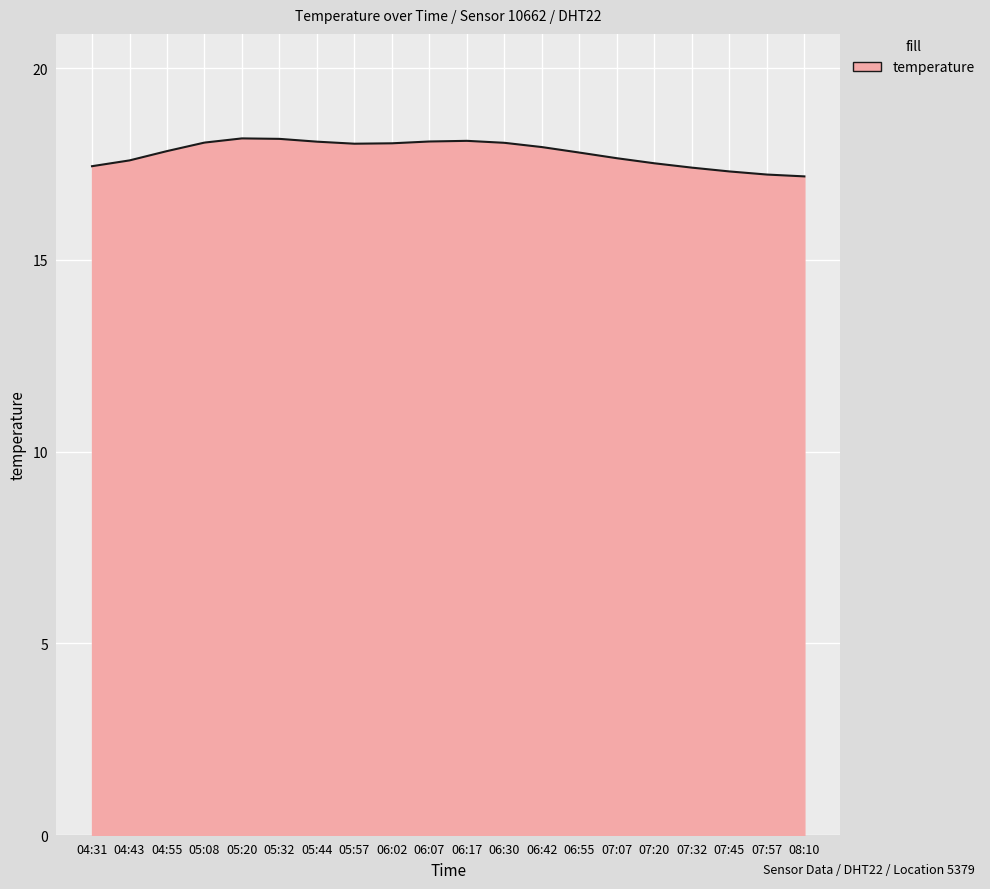

Between 05:32 and 06:42, which is larger?

05:32